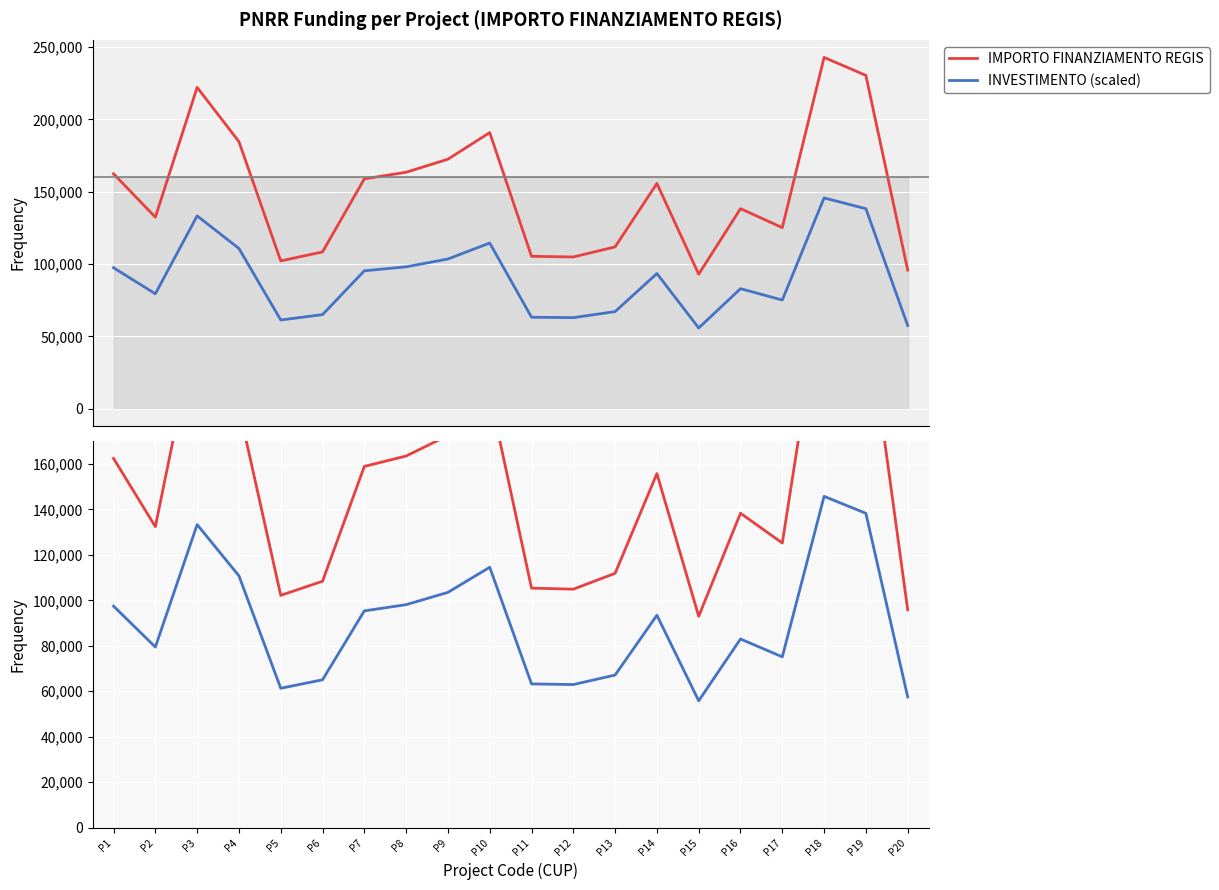

True or false: IMPORTO FINANZIAMENTO REGIS and INVESTIMENTO (scaled) intersect in this chart.

False